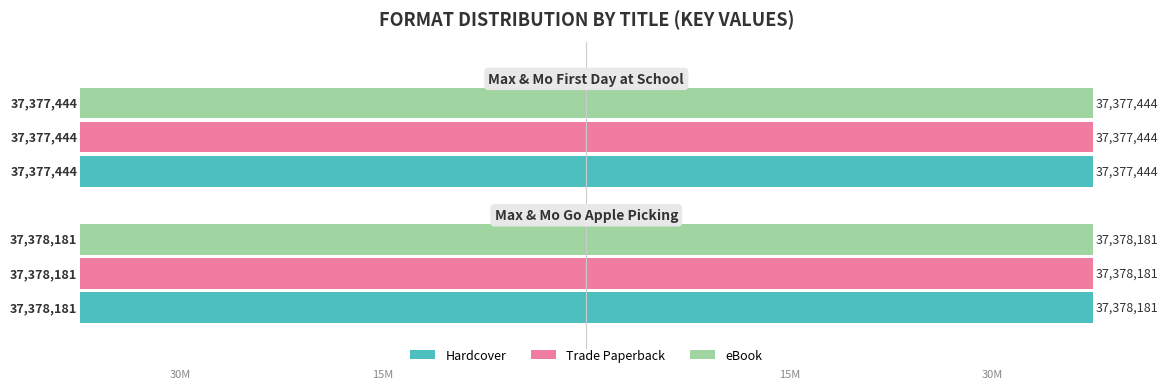

Which series has the widest spread of values?

Hardcover